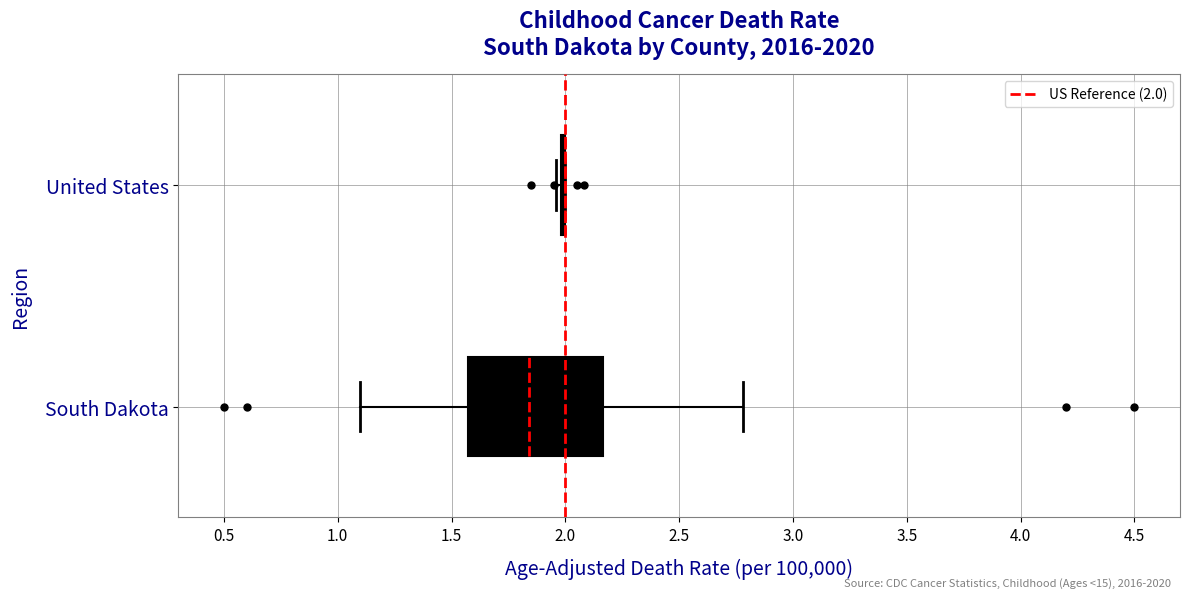

Reading bottom to top, read every box against the x-axis: the position of its median line, the range the box covers, and the ends of its whiskers. The values are not printed on the chart, so give them approximately, as read against the axis.

South Dakota: median 1.85, box 1.55 to 2.15, whiskers 1.10 to 2.80
United States: box collapsed to a line at 2.00, whiskers 1.95 to 2.00